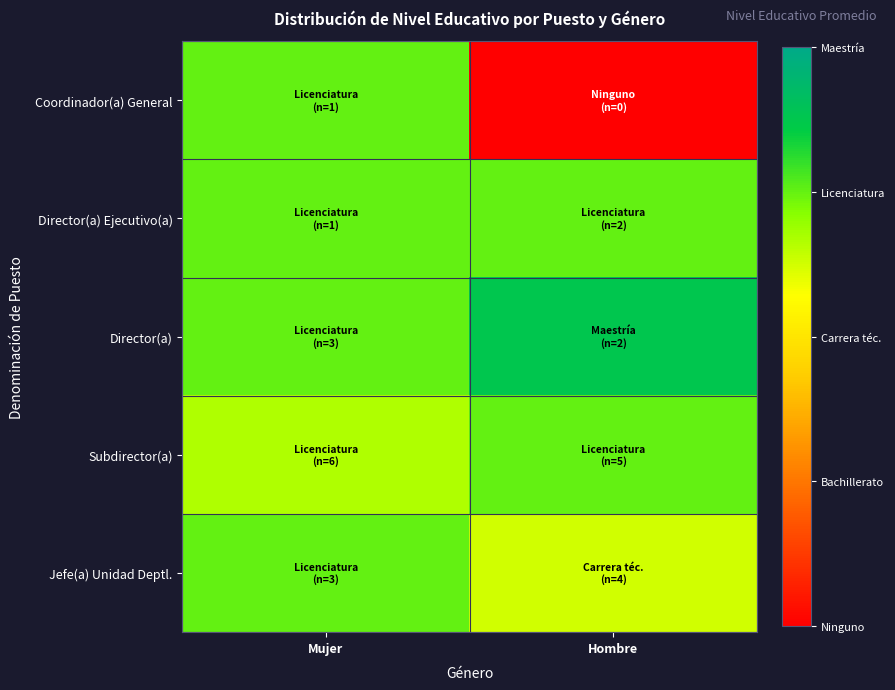

At Mujer, list the series in order from largest to smallest.

Coordinador(a) General, Director(a) Ejecutivo(a), Director(a), Jefe(a) Unidad Deptl., Subdirector(a)